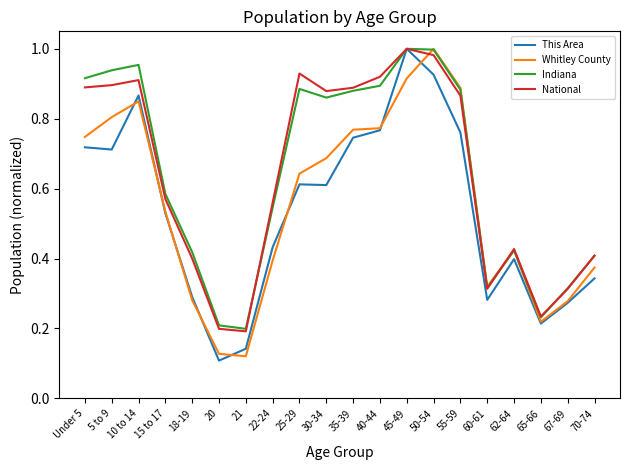

At which category does Indiana reach its first local valley?

21